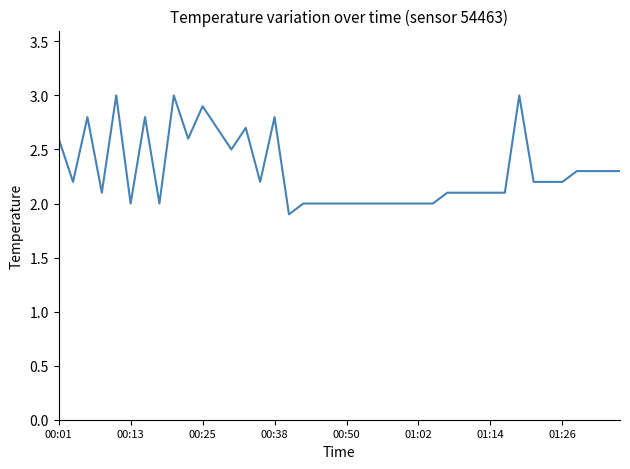

How many points are lower than both their immediate neighbors (excluding endpoints)?

8